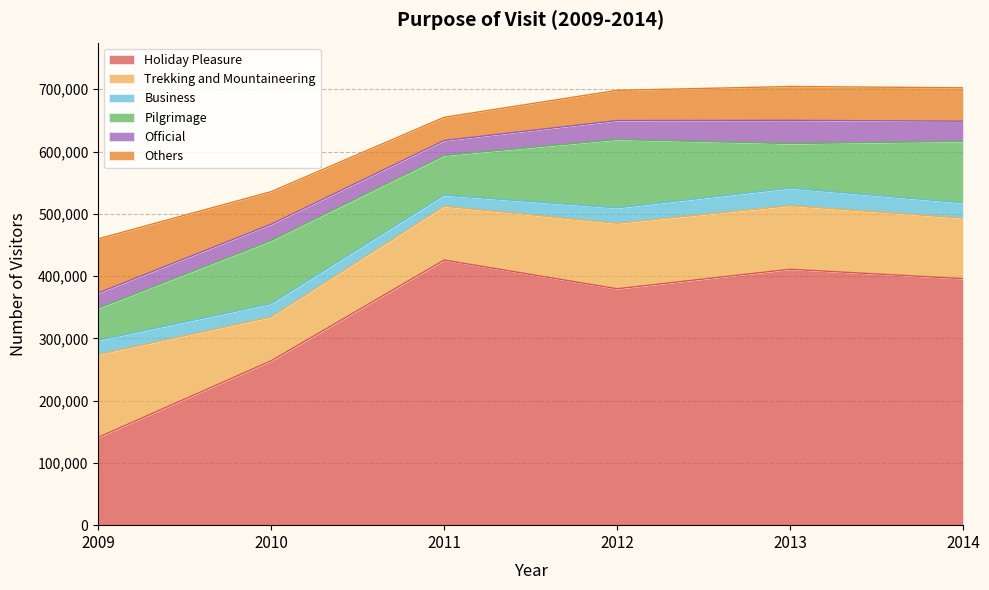

Read the Official value at 2011.

24054